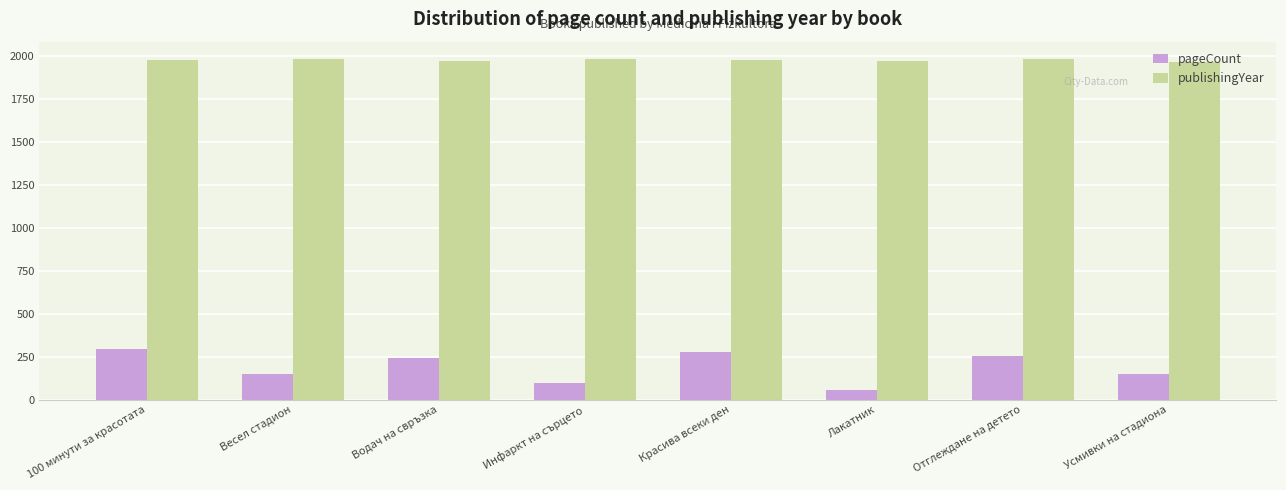

How many bars are there in total?

16